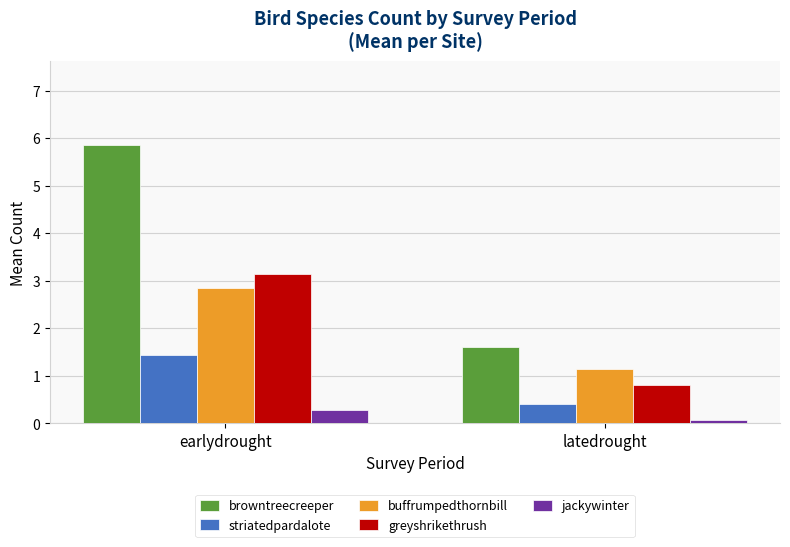

Where is jackywinter nearest to the value 0?

latedrought